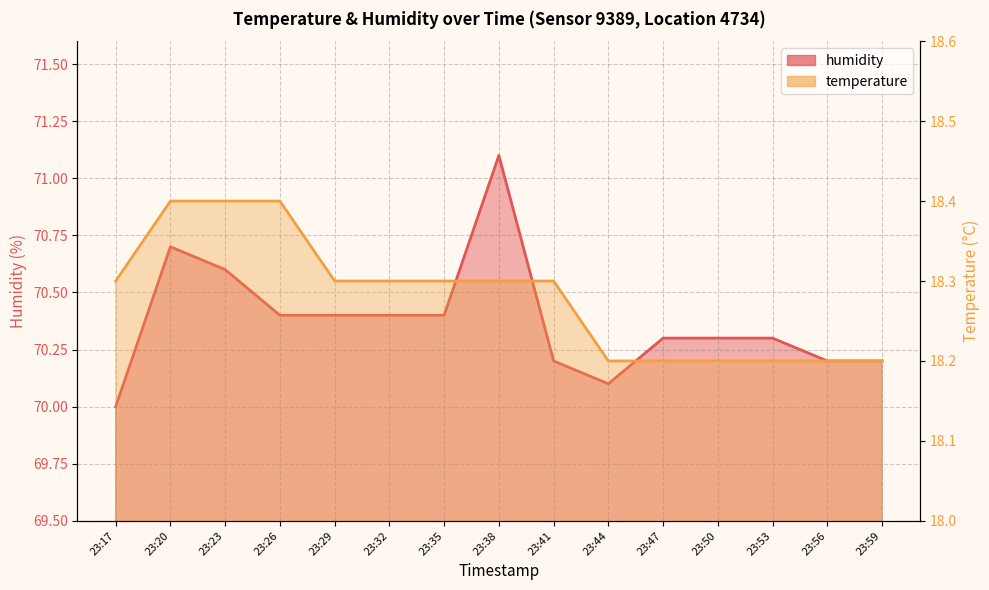

What is the difference between the second highest and second lowest values in the humidity series?

0.6